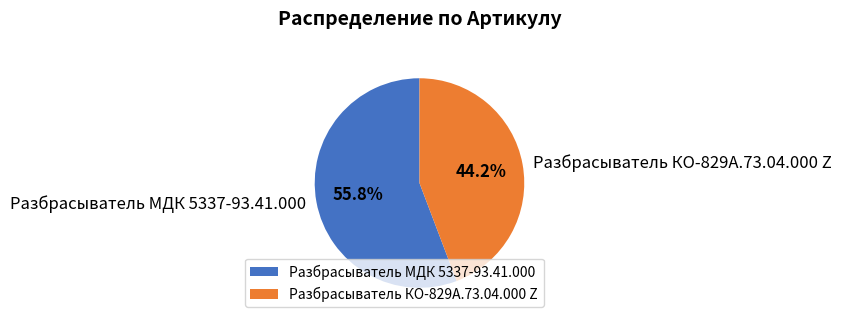

To the nearest percent, what is the difference between the Разбрасыватель КО-829А.73.04.000 Z and Разбрасыватель МДК 5337-93.41.000 slice percentages?

12%